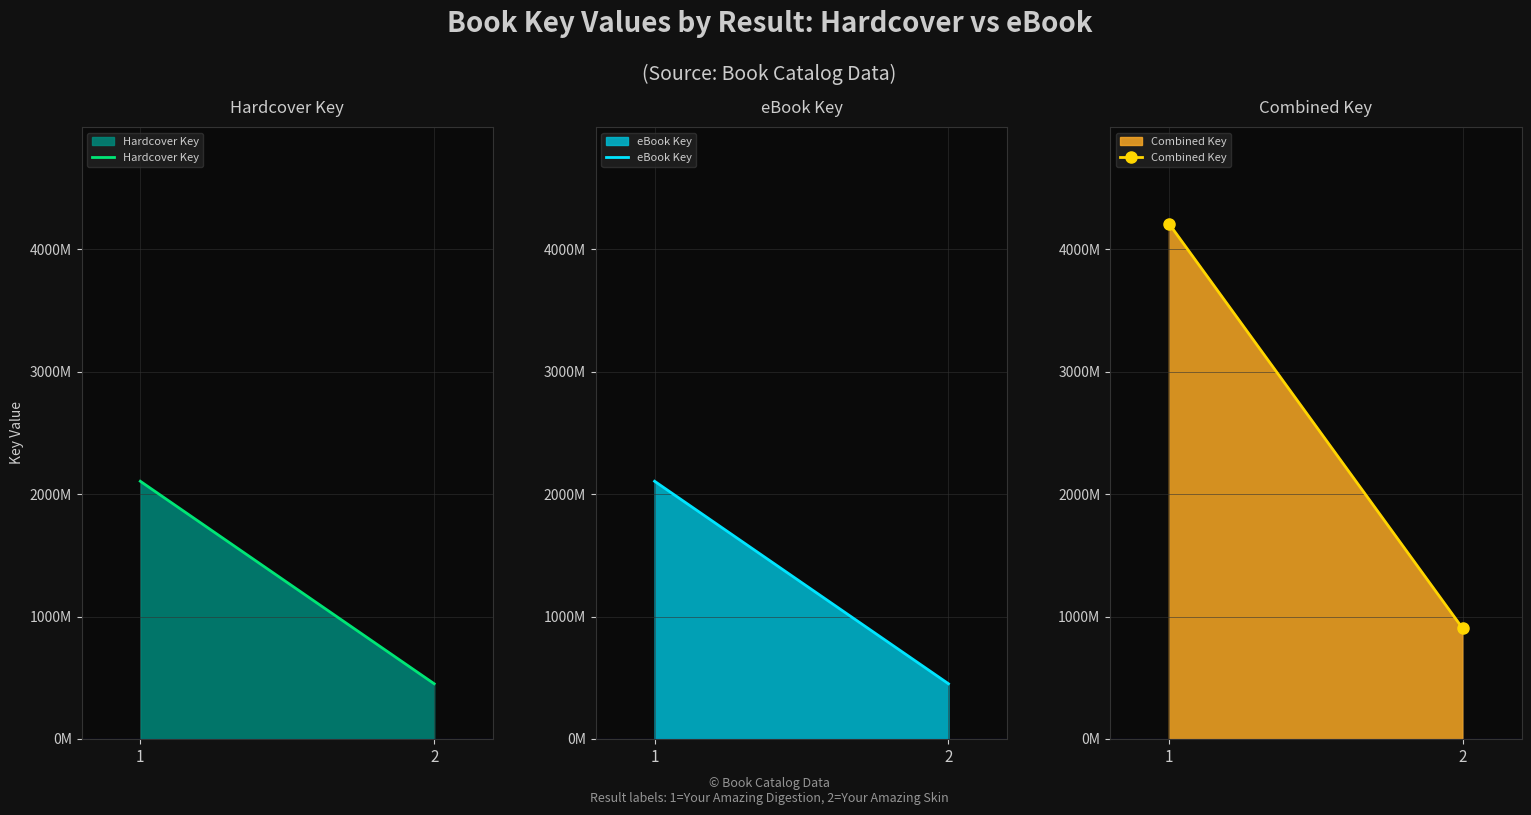

Reading right to left, extract all data points from this chart.

Hardcover Key: 2=451453040	1=2105755028
eBook Key: 2=451453040	1=2105755028
Combined Key: 2=902906080	1=4211510056